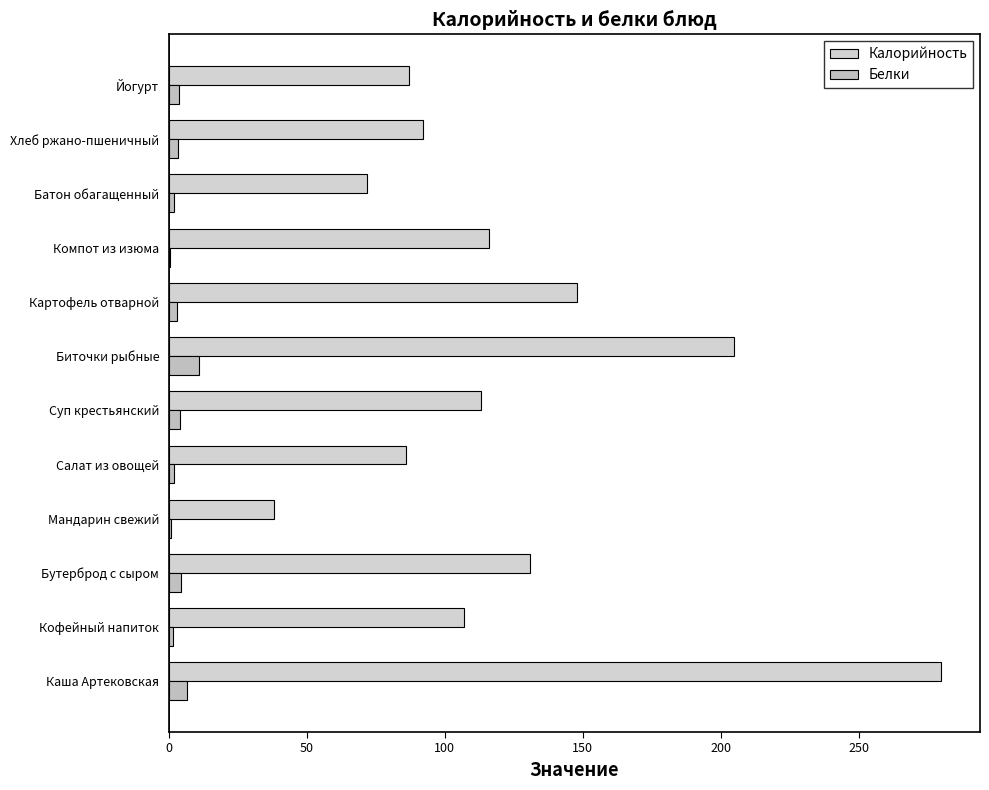

Count the number of categories in the chart.

12